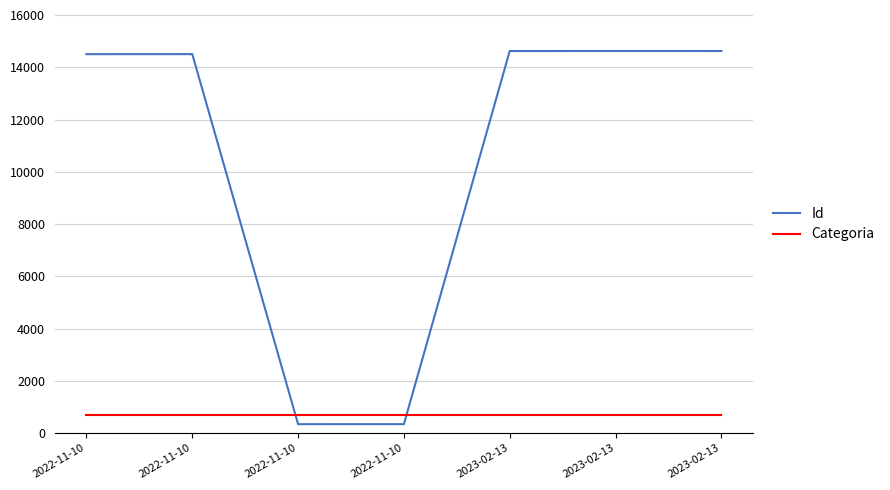

Reading right to left, list all the values displayed in this chart.

Id: 14621	14622	14620	341	340	14502	14501
Categoria: 703	703	703	703	703	703	703